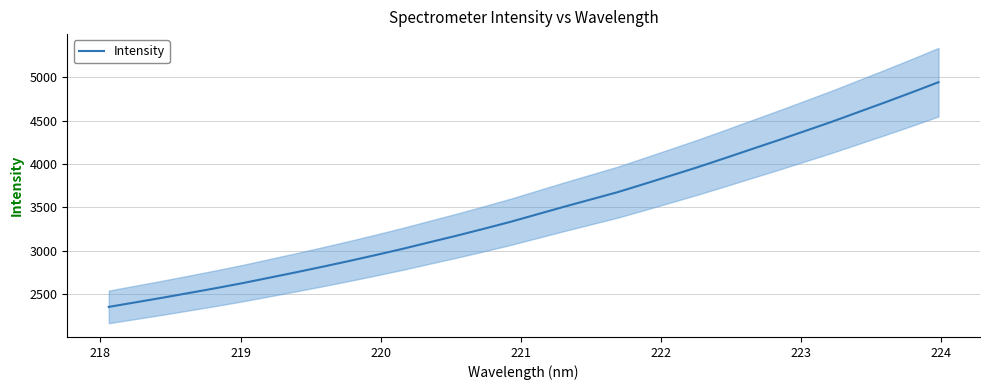

Reading right to left, transcribe all the data shown in this chart.

4942.4	4824.3	4709.4	4597.2	4484.9	4378.3	4272.1	4169.1	4064.9	3962.9	3865.5	3769.0	3673.9	3589.9	3505.9	3419.0	3332.2	3251.7	3173.3	3098.5	3022.8	2951.5	2882.3	2815.6	2750.7	2688.2	2625.7	2567.4	2511.8	2456.7	2404.0	2351.3